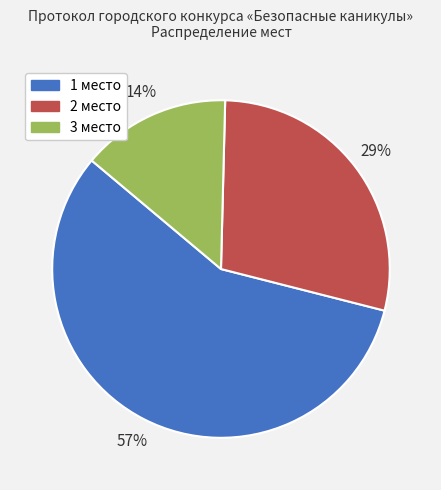

The 1 место slice represents 57% of the pie. True or false?

True